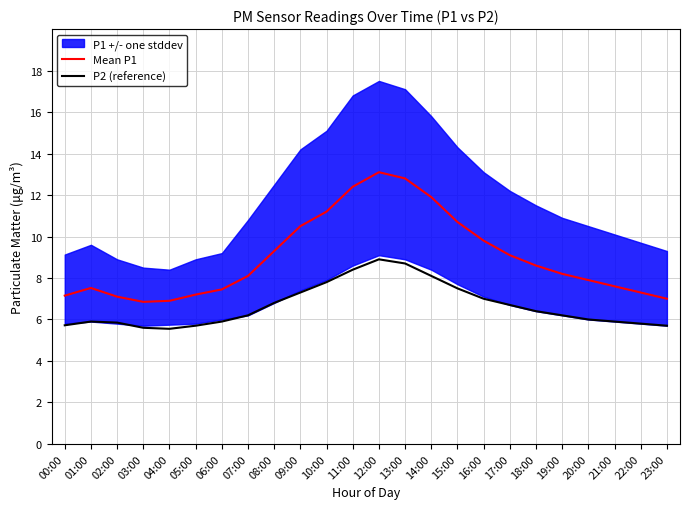

What is the difference between the highest and lowest values at 05:00?

1.5